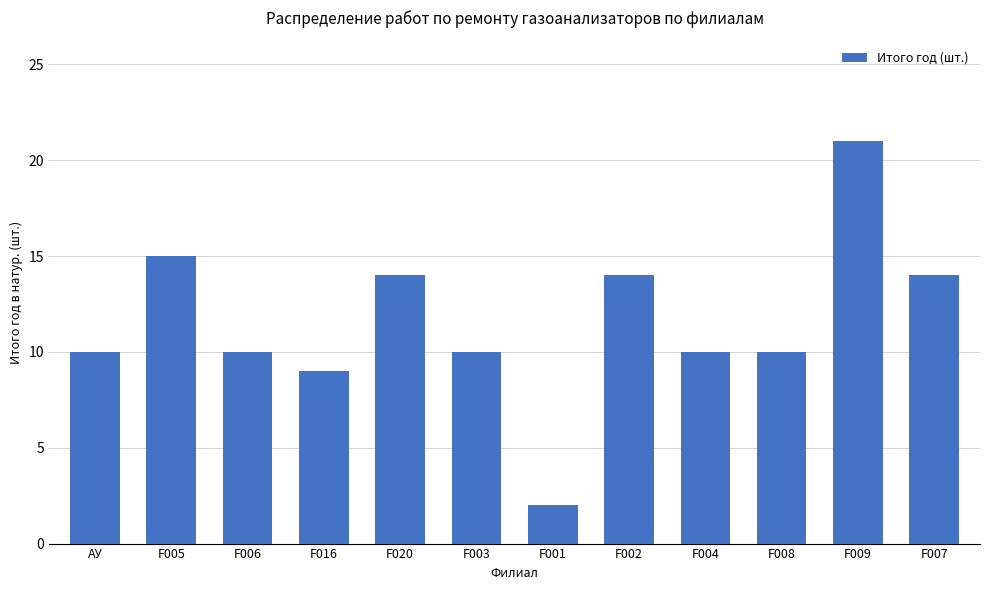

Reading left to right, extract all data points from this chart.

10	15	10	9	14	10	2	14	10	10	21	14